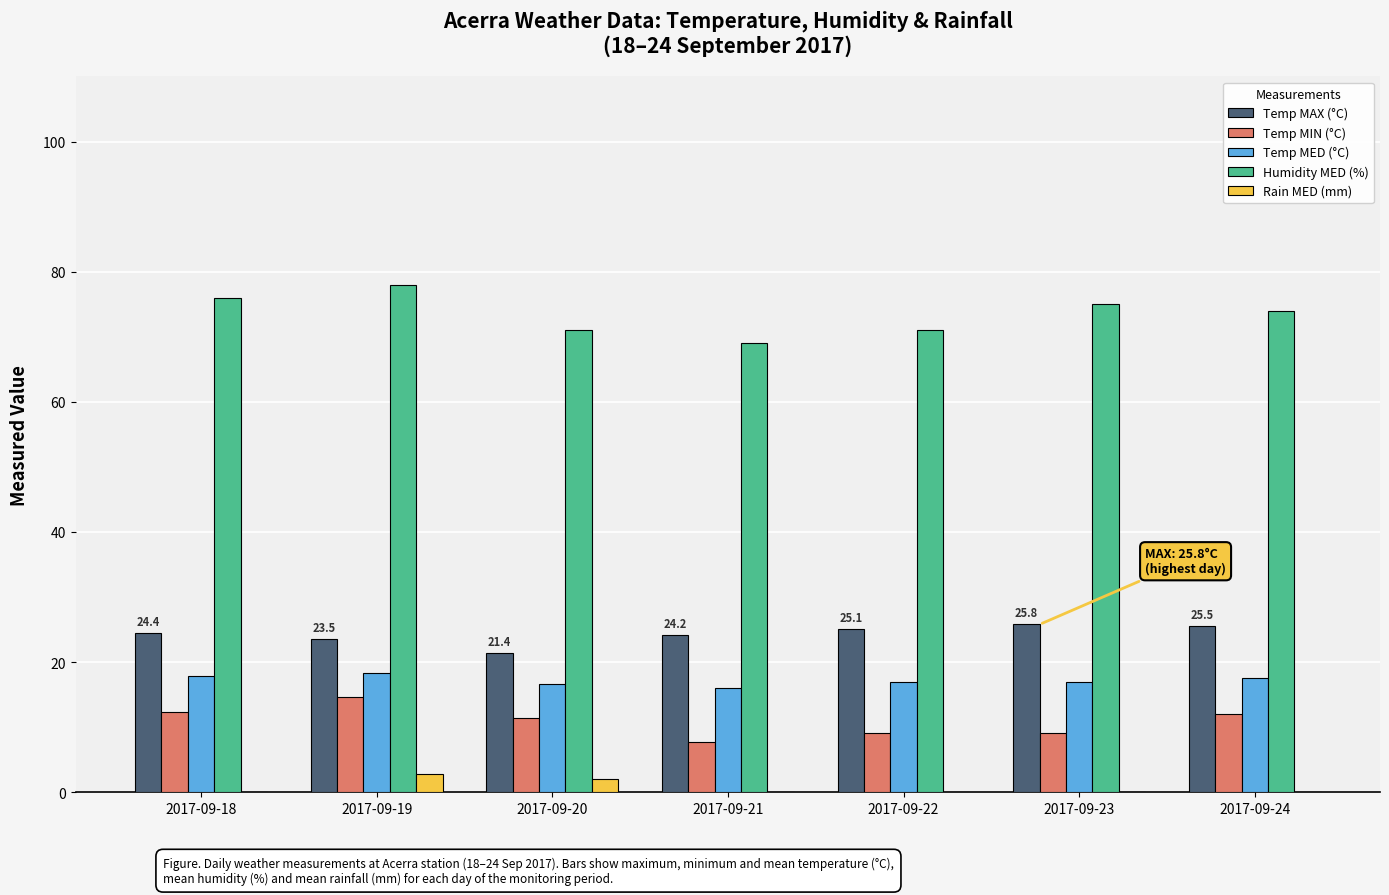

What is the sum of all Temp MIN (°C) values?

76.4